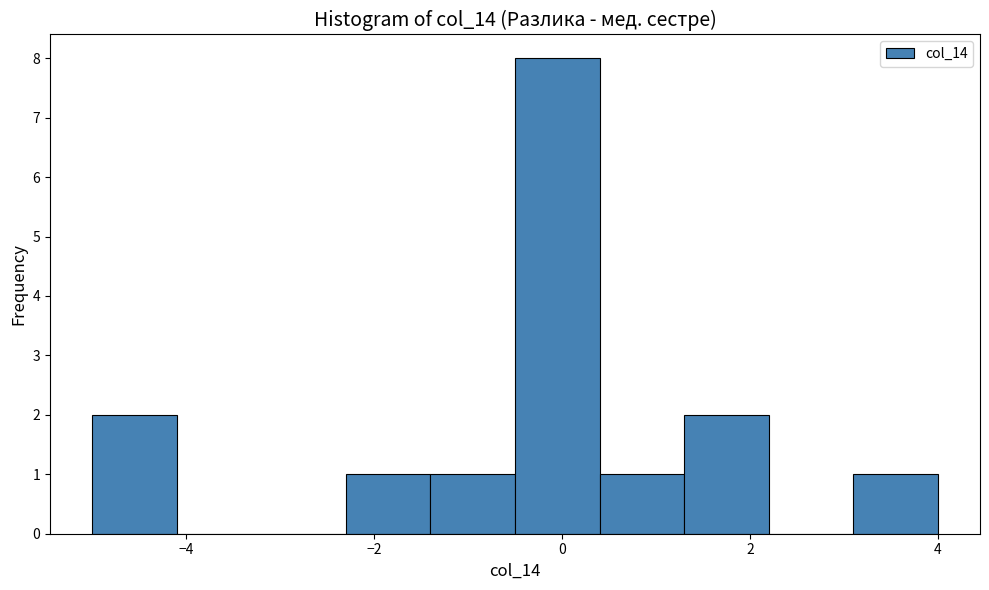

Which range on the x-axis has the tallest bar?

-0.5 to 0.4